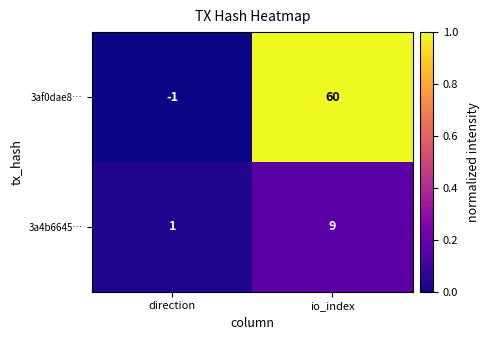

Which series has the widest spread of values?

3af0dae8…